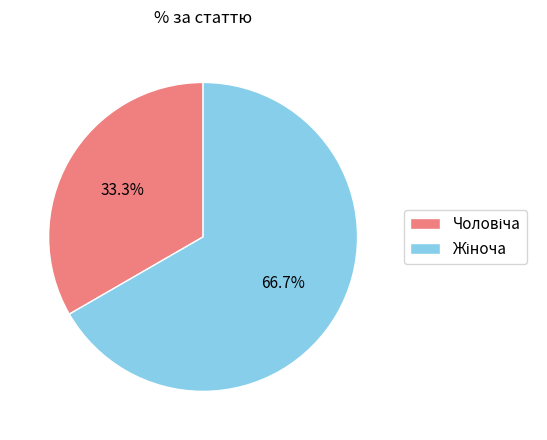

Is there a majority slice in this chart?

Yes